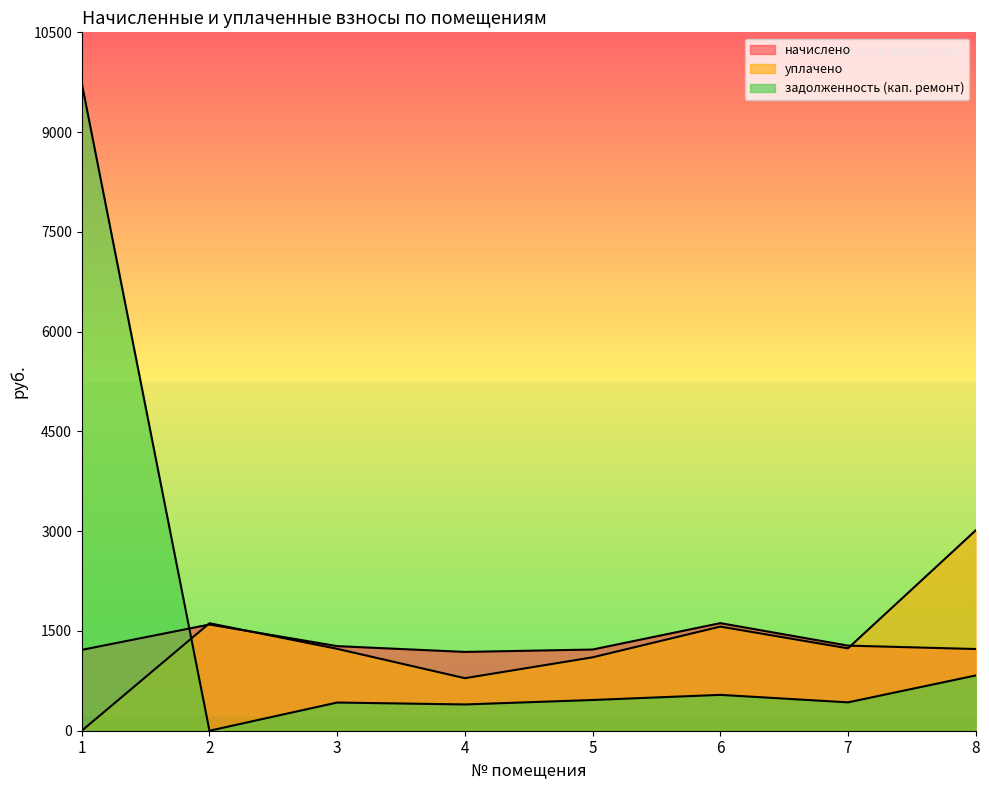

What is the greatest value displayed?

9736.4